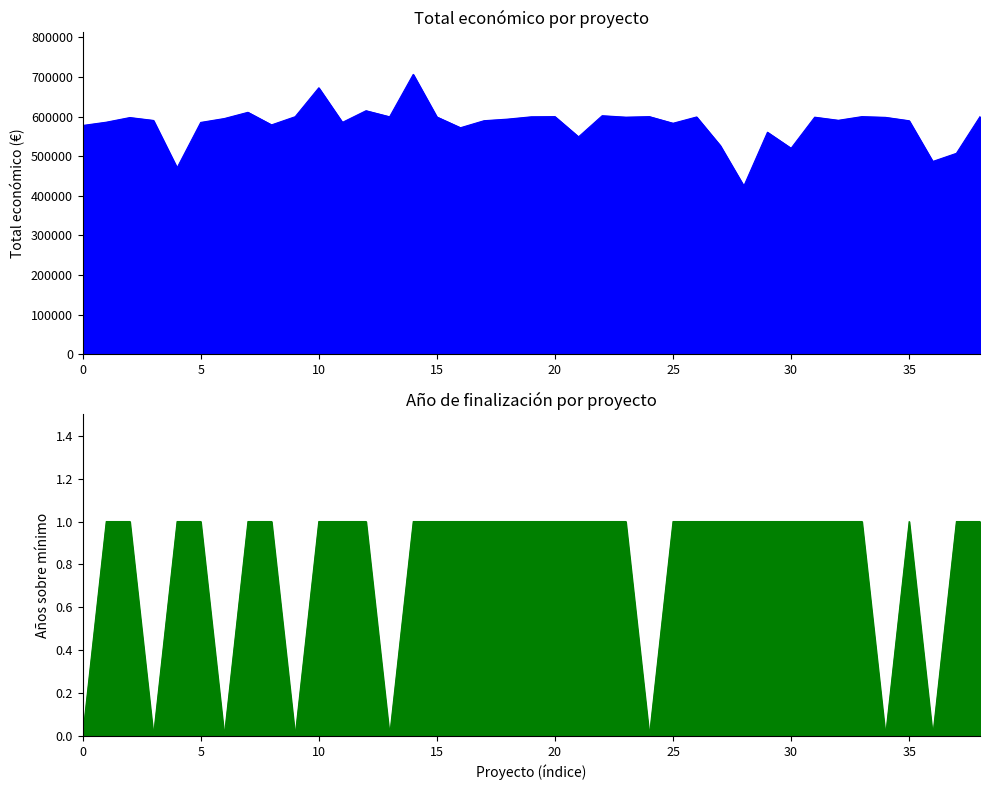

At which label does Total económico first exceed 593715?

SIMBAV